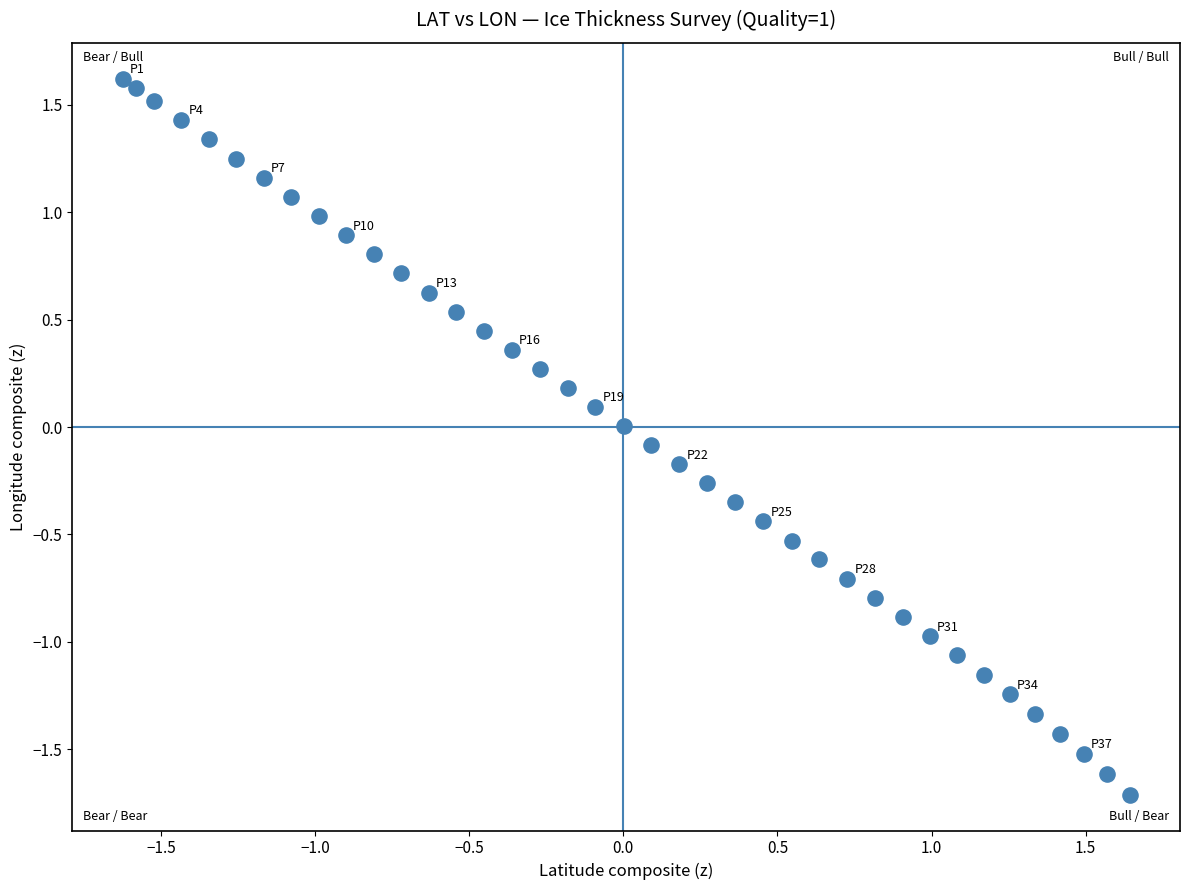

What is the range of Y values (max minus min)?

3.3